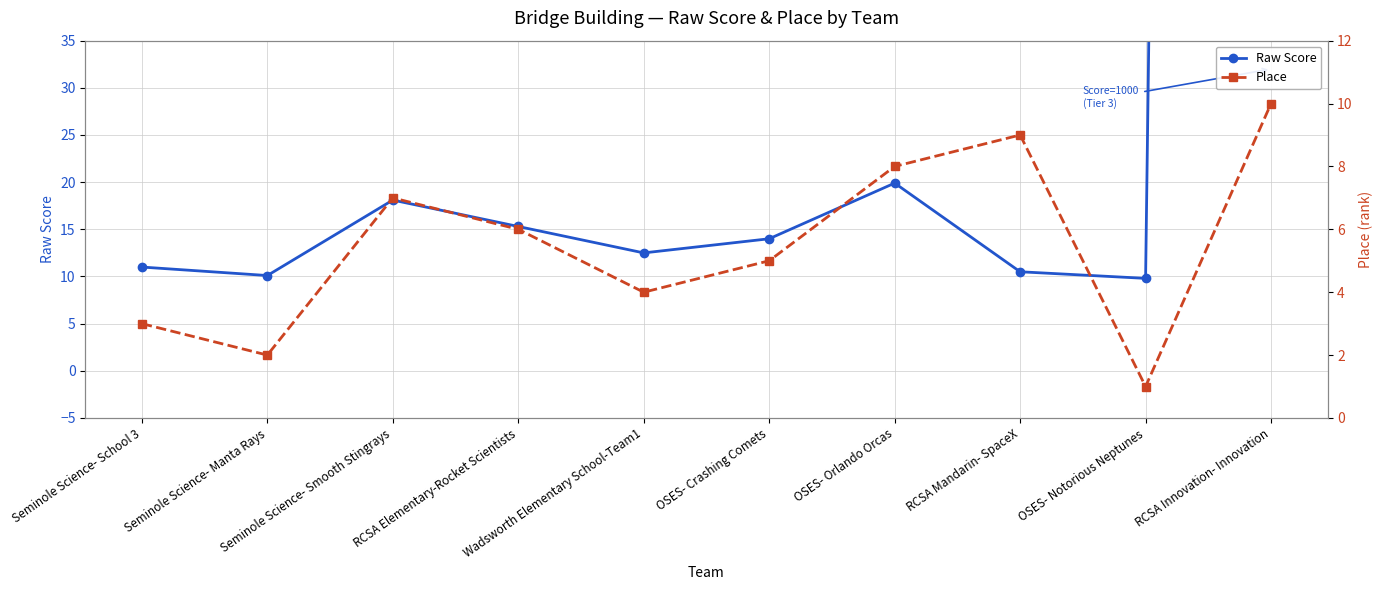

True or false: Place and Raw Score intersect in this chart.

False